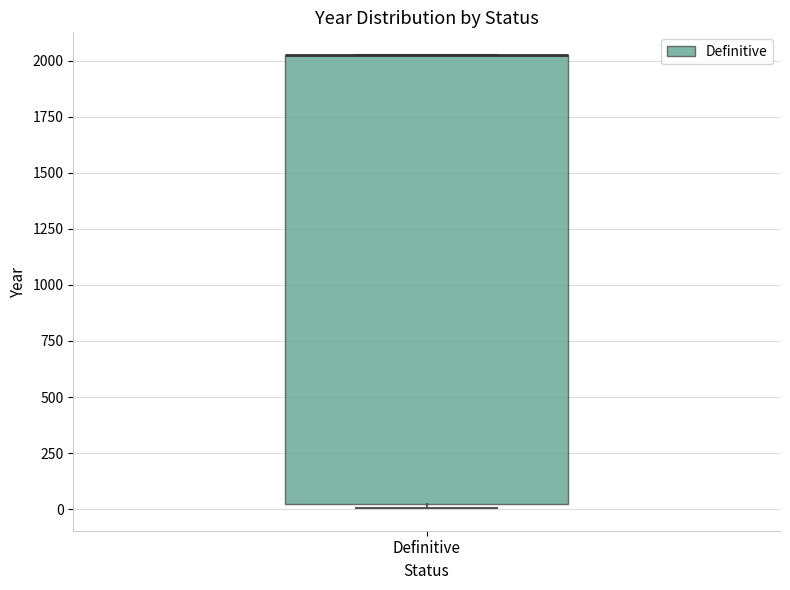

Transcribe this box plot: give where the median line is, the range the box spans, and where the two whiskers end, as read against the y-axis. The values are not printed on the chart, so give them approximately, as read against the axis.

median 2050 (drawn on the box's upper edge), box 0 to 2050, whiskers 0 (just below the box's lower edge) to 2050